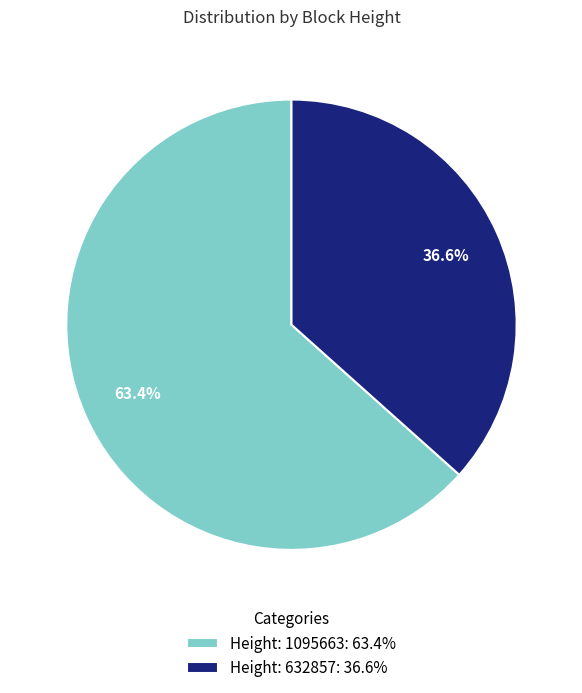

How many slices are in this pie chart?

2